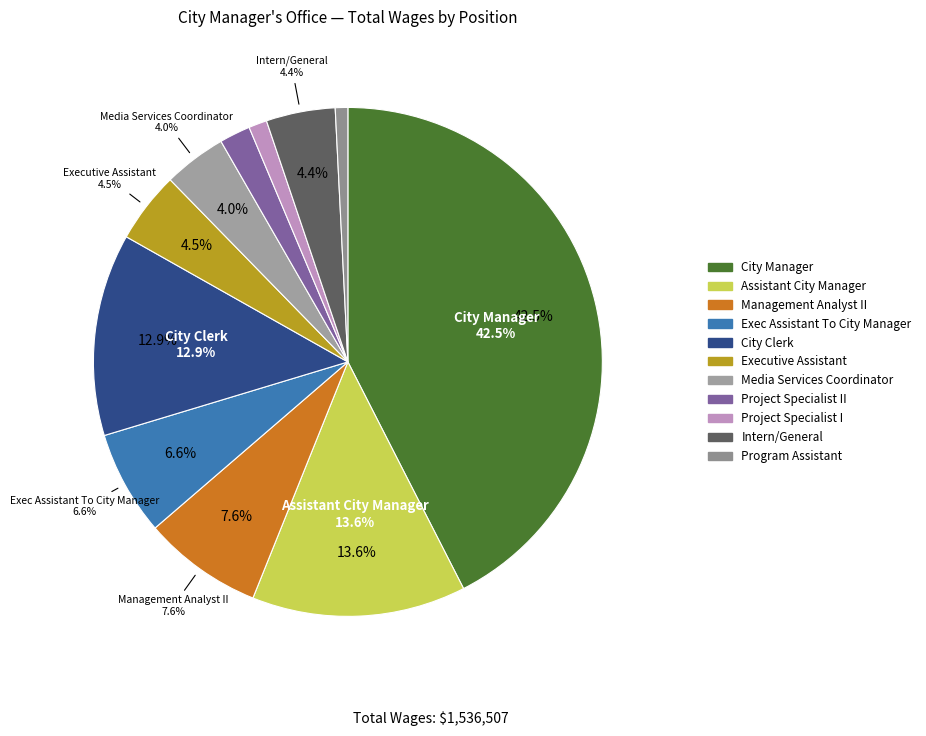

To the nearest percent, what portion does Program Assistant represent?

1%